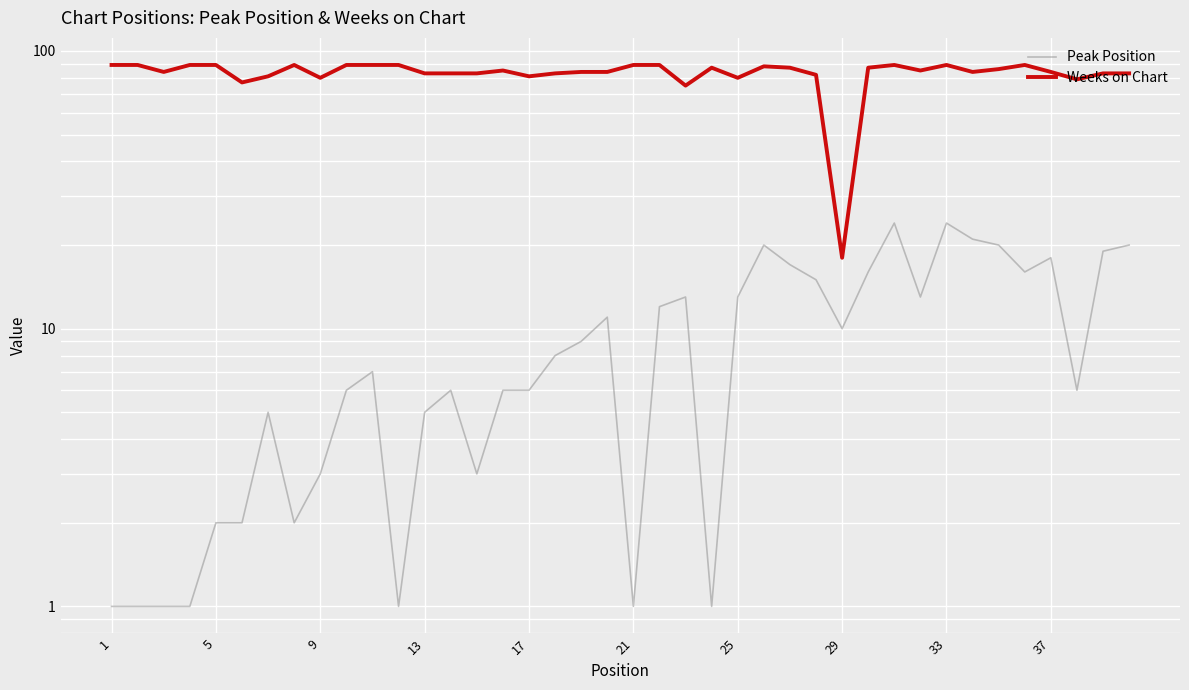

List the series in order of their overall mean, highest first.

Weeks on Chart, Peak Position